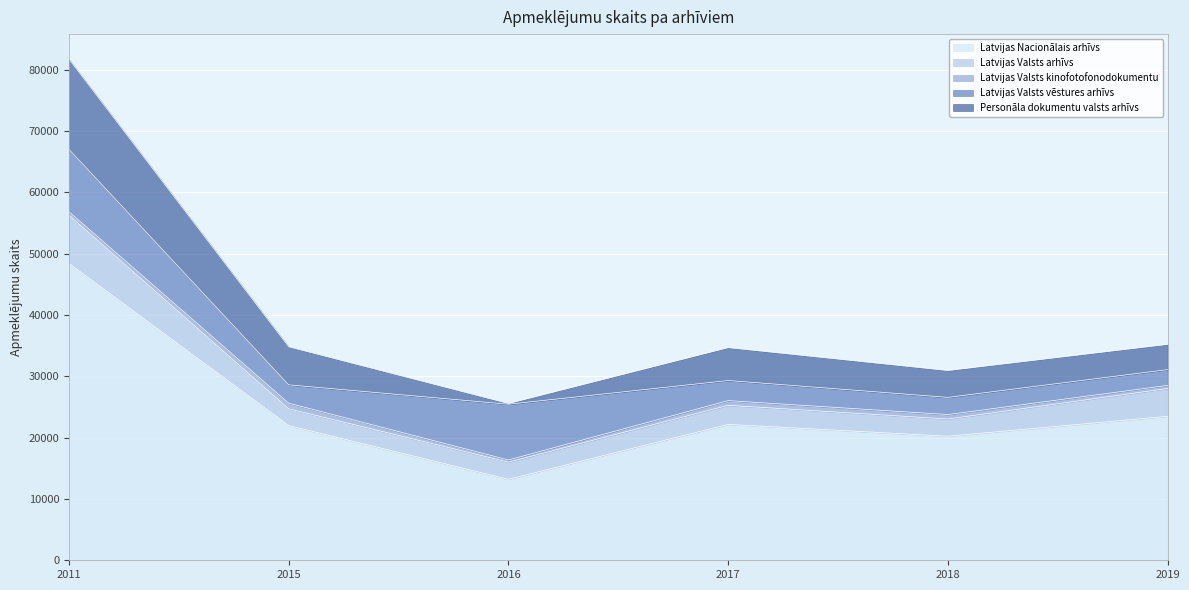

What is the difference between the highest and lowest values at 2015?

21053